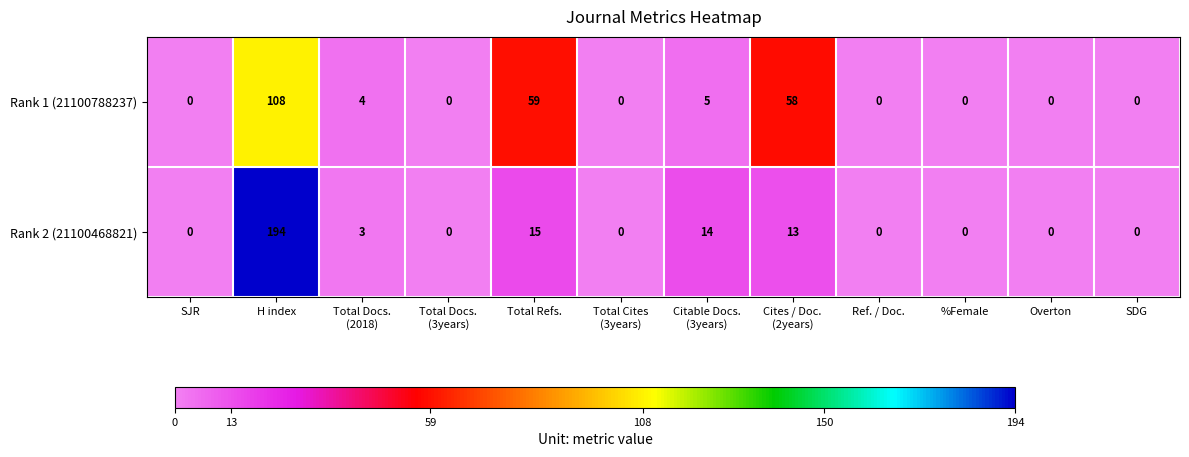

At how many categories does at least one series exceed 63?

1